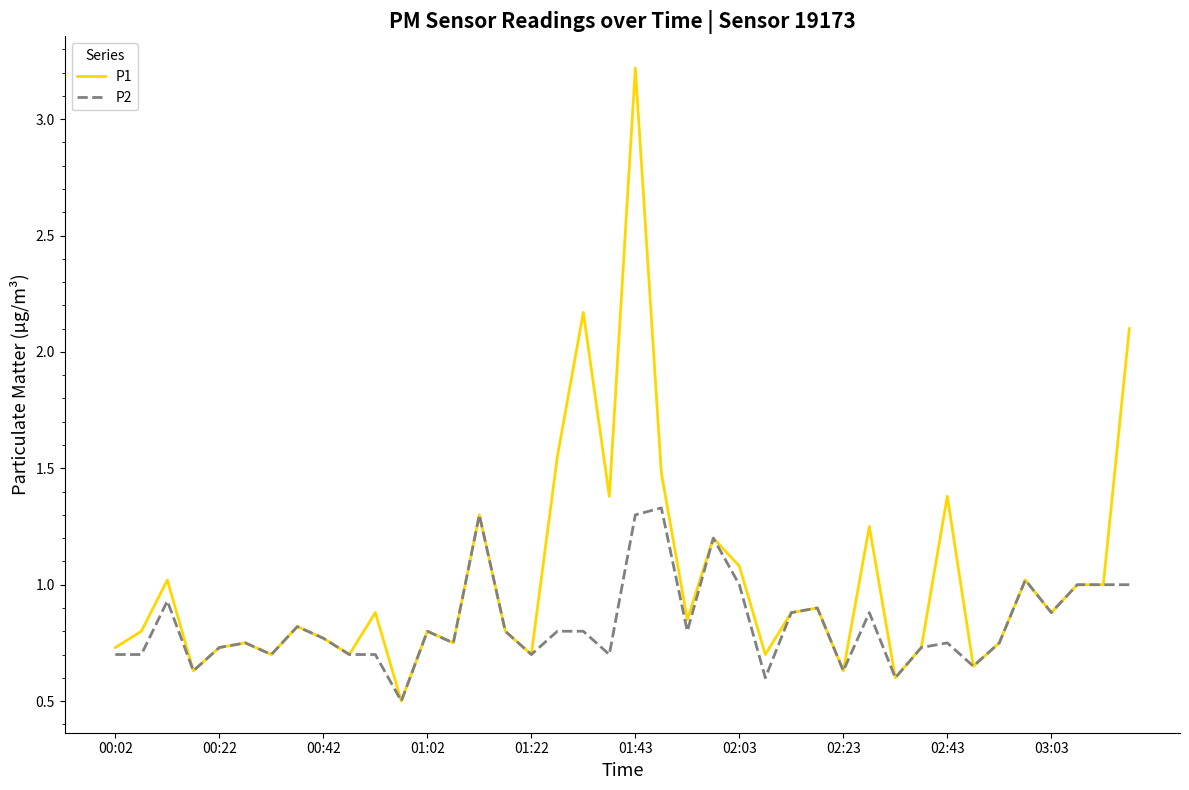

Rank the series by their maximum value, from lowest to highest.

P2, P1